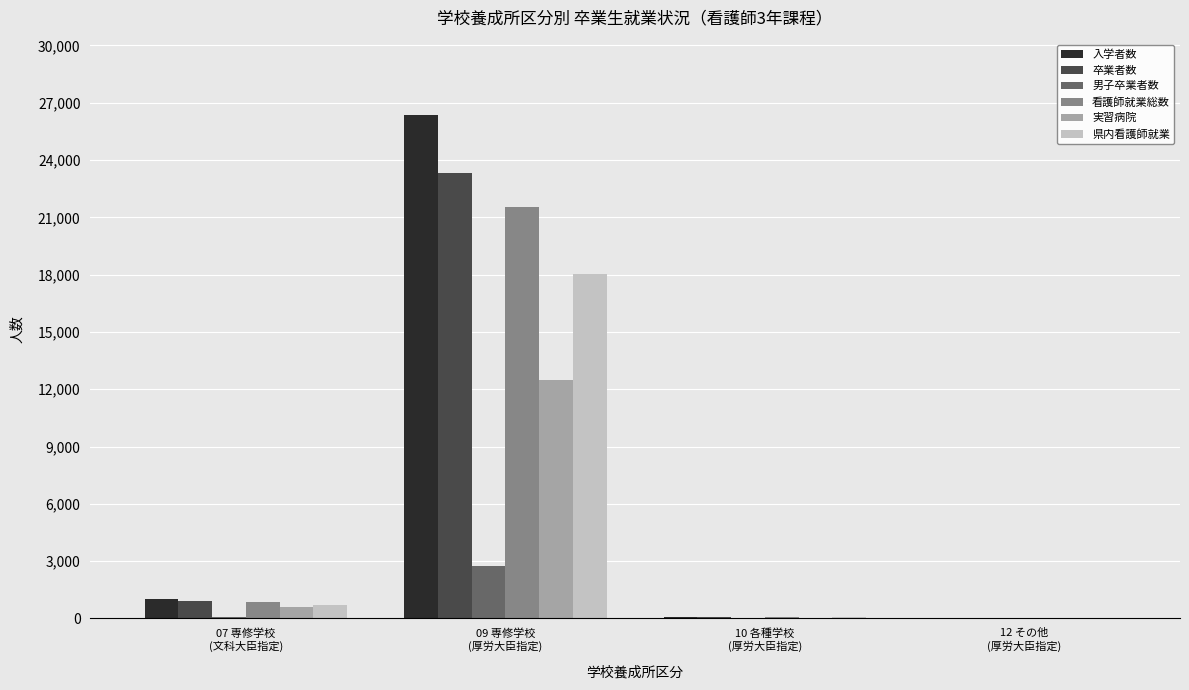

What is the highest value of the 卒業者数 series?

23328